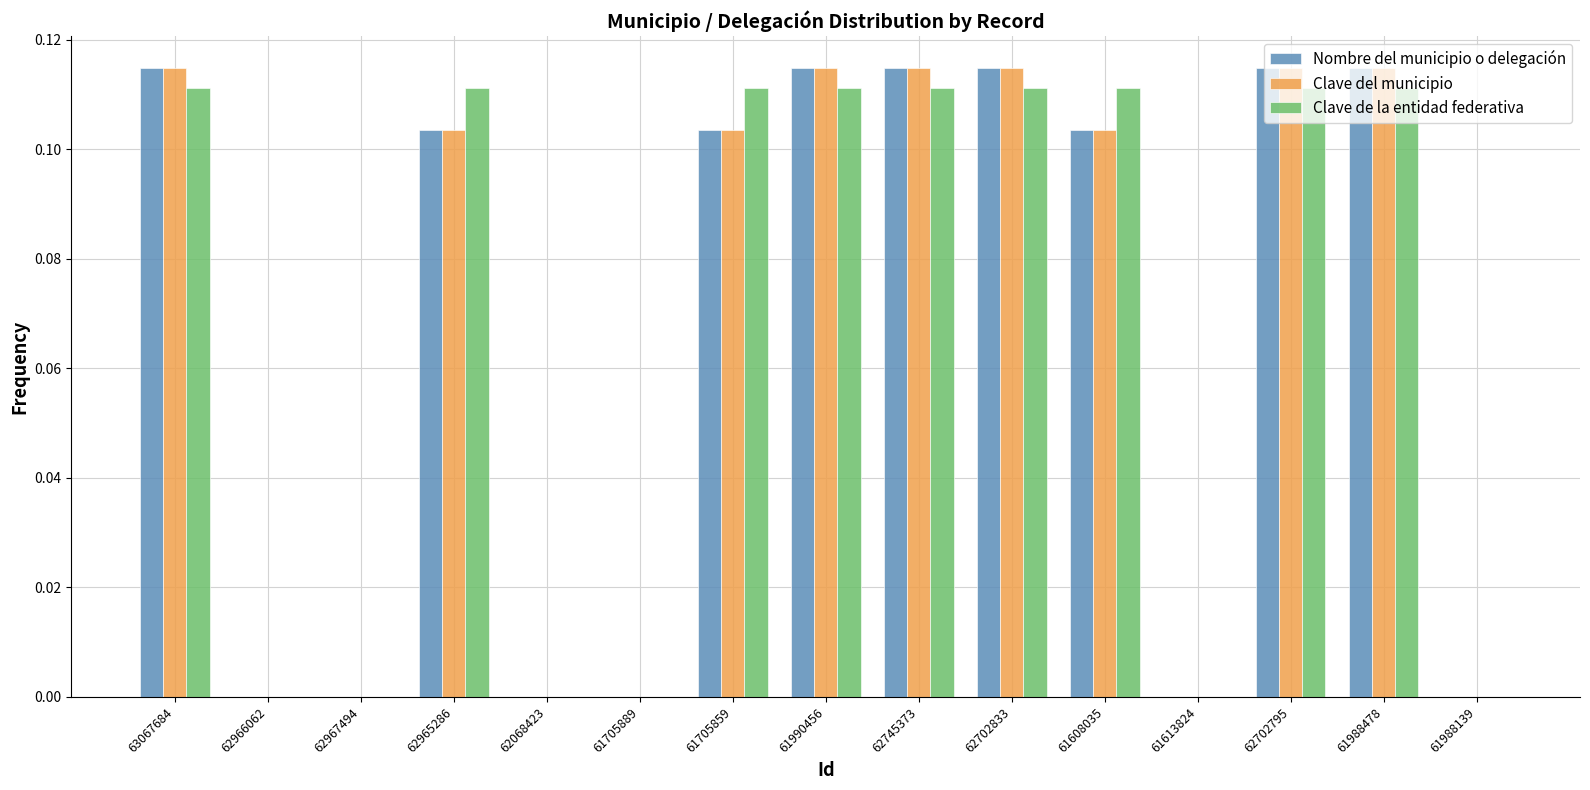

Is the value of Clave de la entidad federativa at 62702795 greater than the value of Nombre del municipio o delegación at 61988139?

Yes